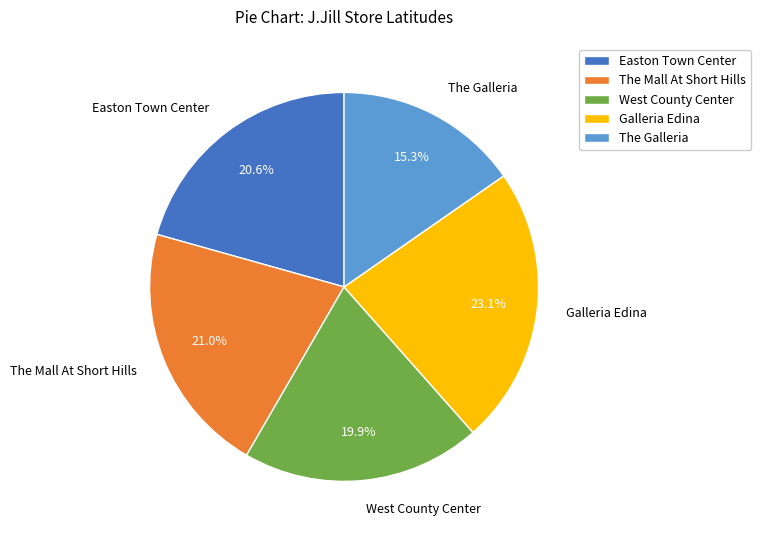

Does any single category account for the majority?

No